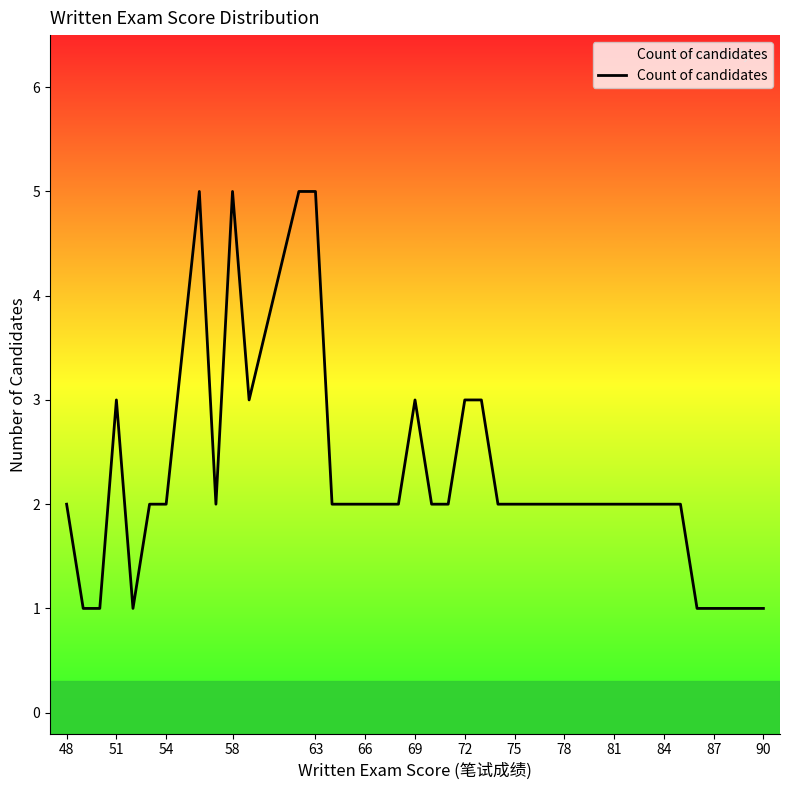

What is the maximum value shown in the chart?

5